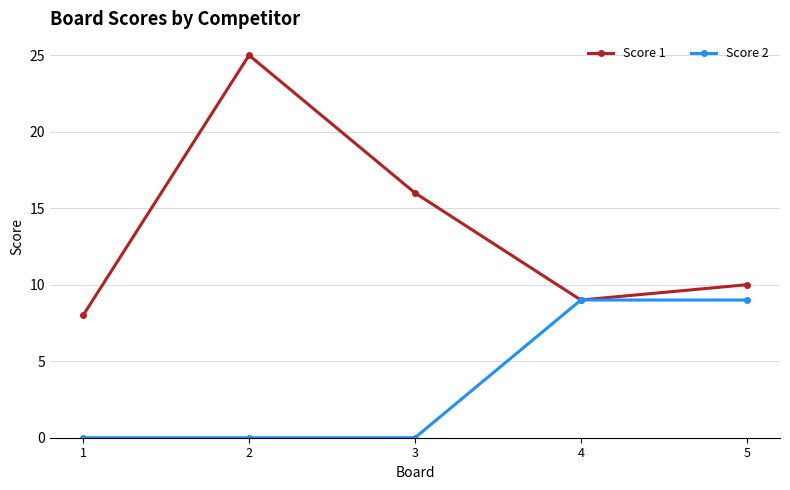

What is the difference between the second highest and second lowest values in the Score 2 series?

9